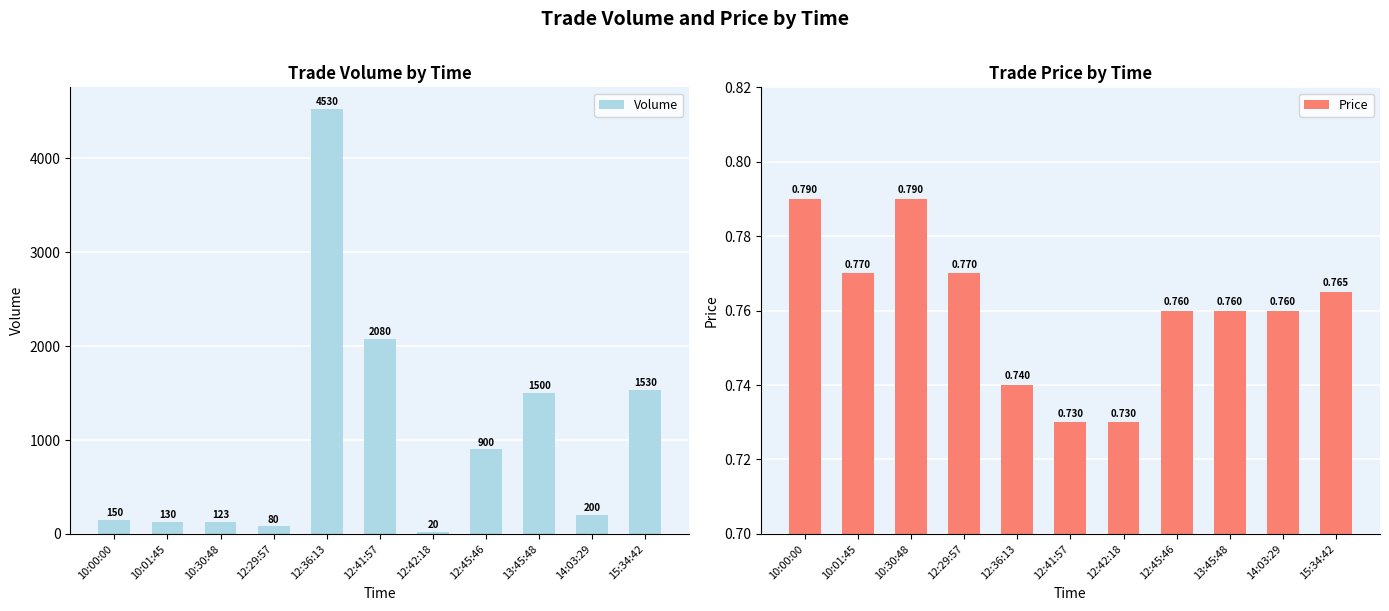

Which has a higher value, 13:45:48 or 15:34:42?

15:34:42